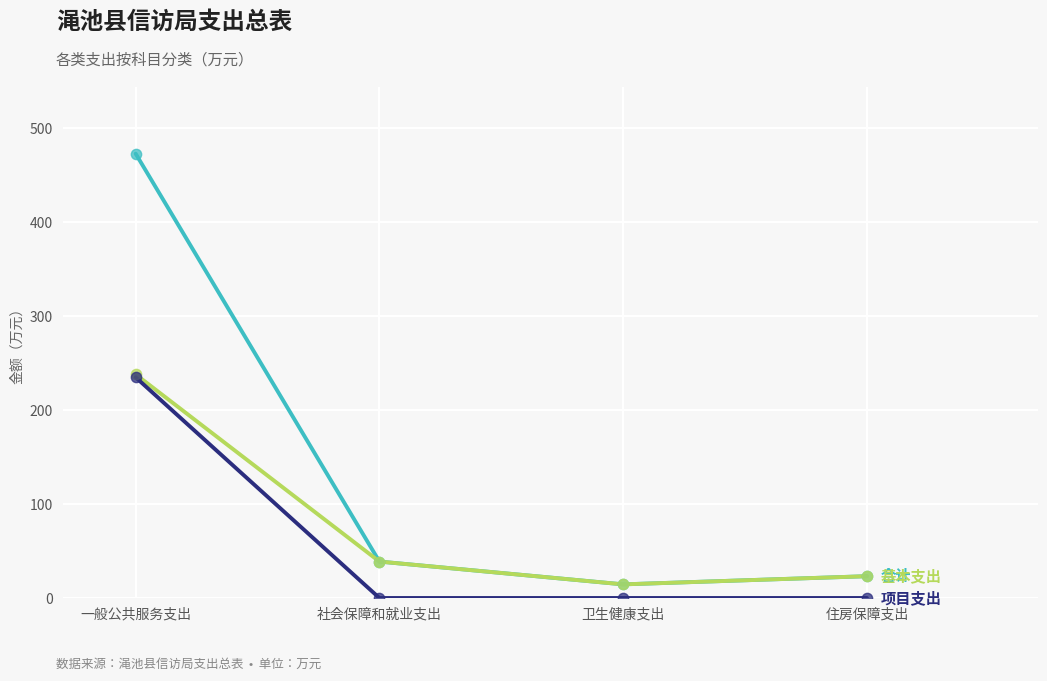

What is the spread (max minus min) of values at 卫生健康支出?

14.5